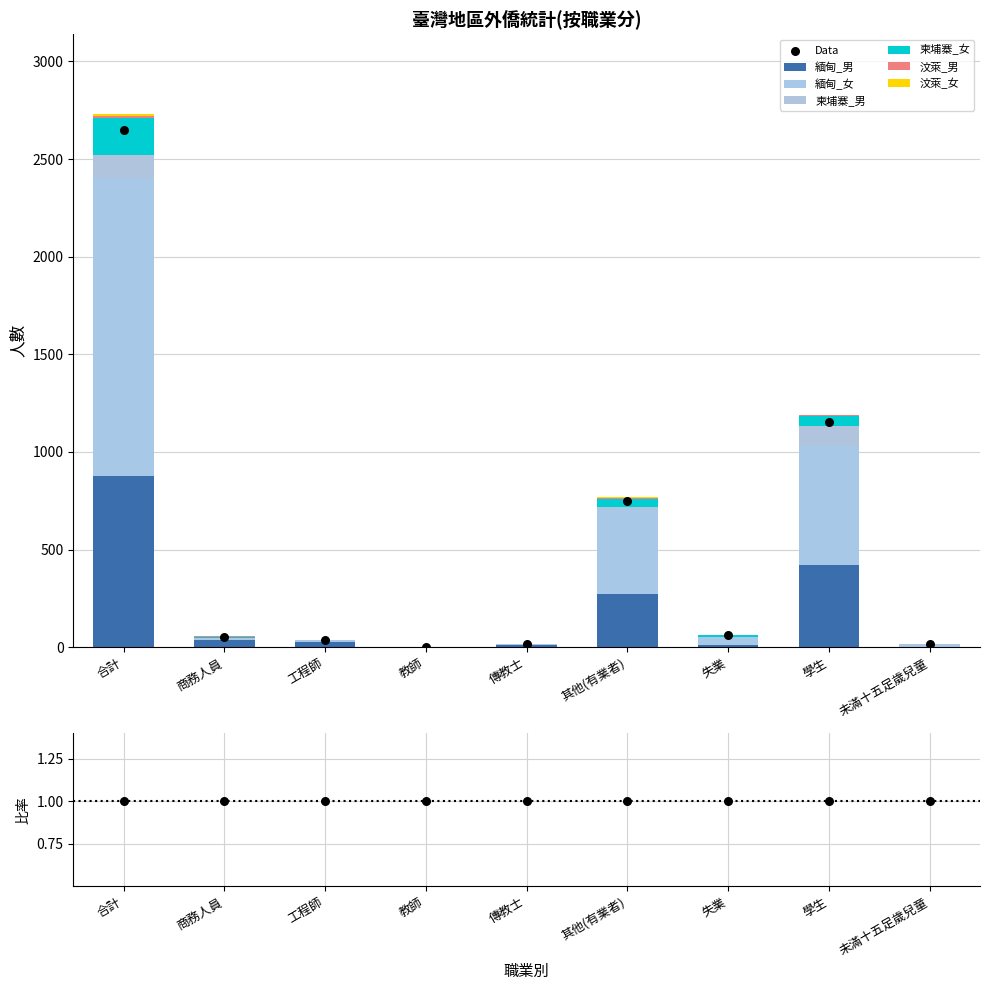

Which series reaches the minimum Y coordinate?

緬甸_男